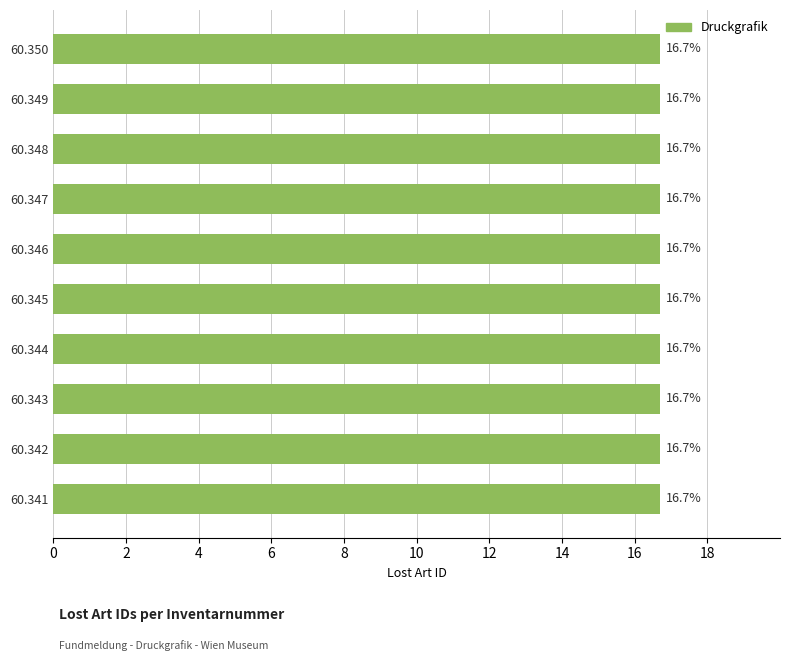

Reading top to bottom, transcribe all the data shown in this chart.

16.7	16.7	16.7	16.7	16.7	16.7	16.7	16.7	16.7	16.7